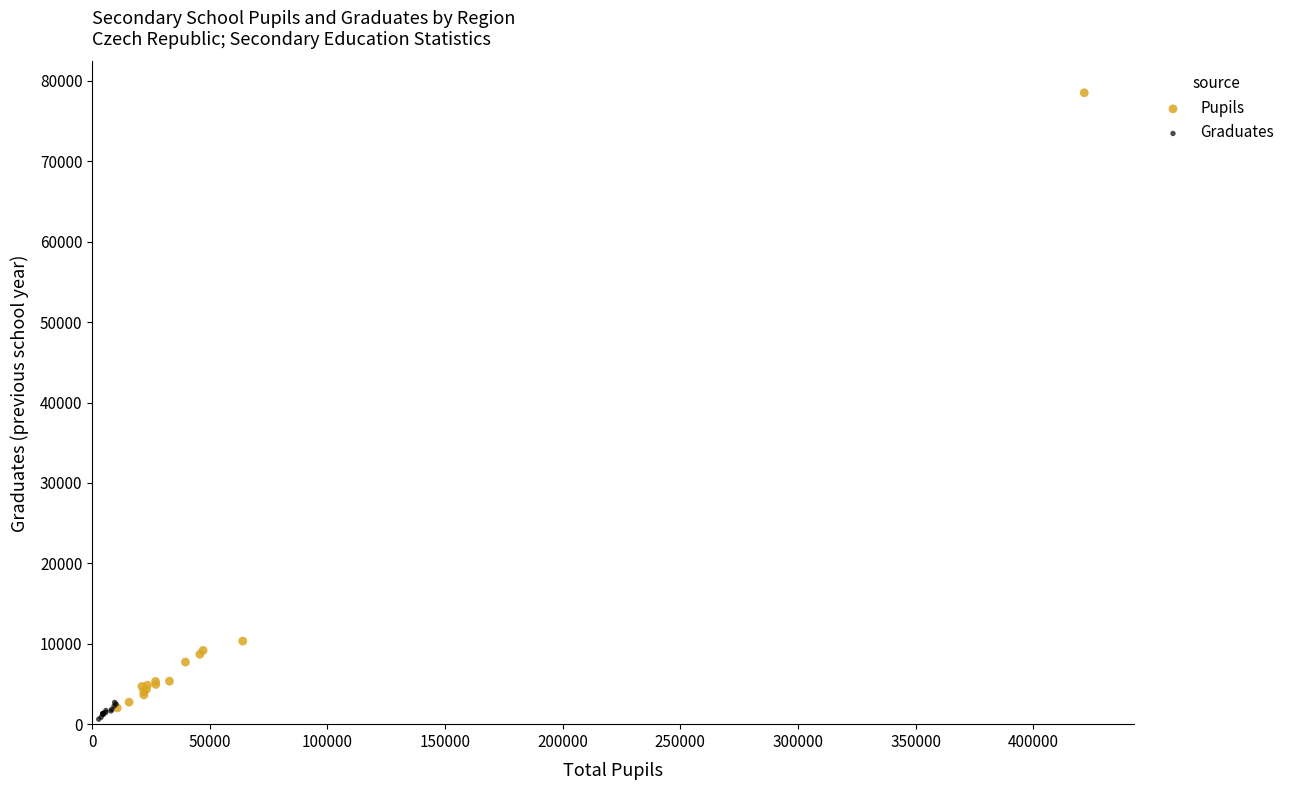

Which series contains the highest Y value?

Pupils